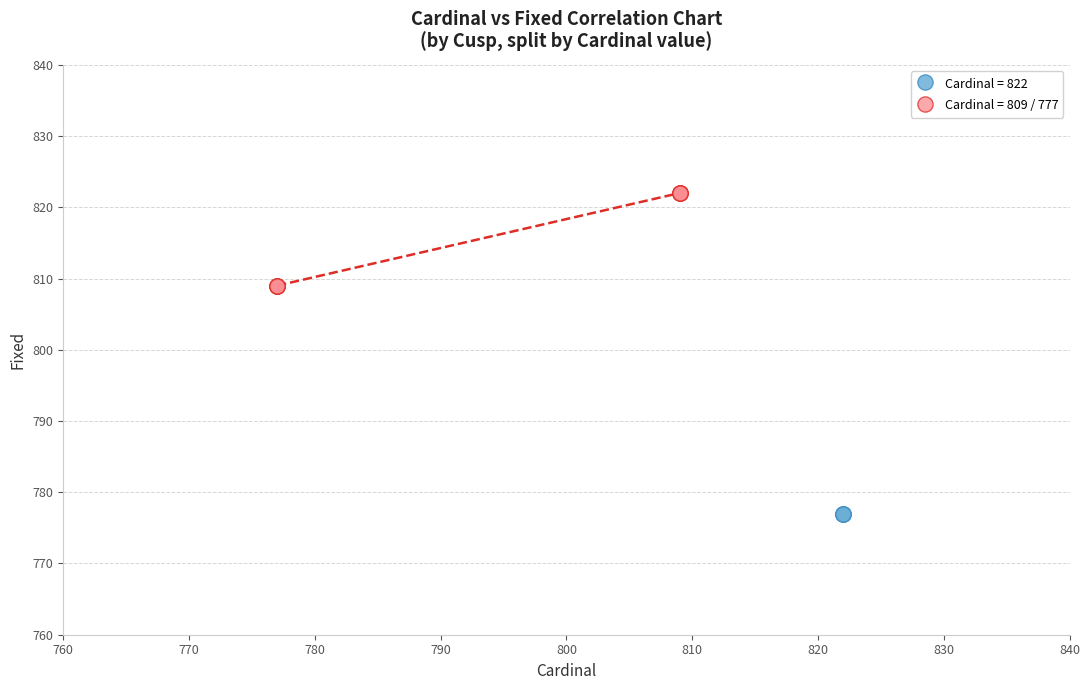

What are all the series names shown in the legend?

Cardinal = 822, Cardinal = 809 / 777